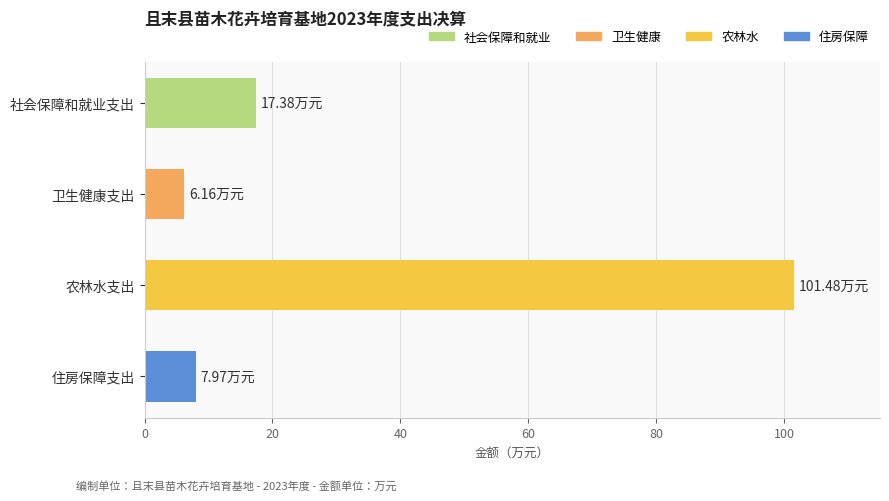

At which label is the value closest to 53?

社会保障和就业支出